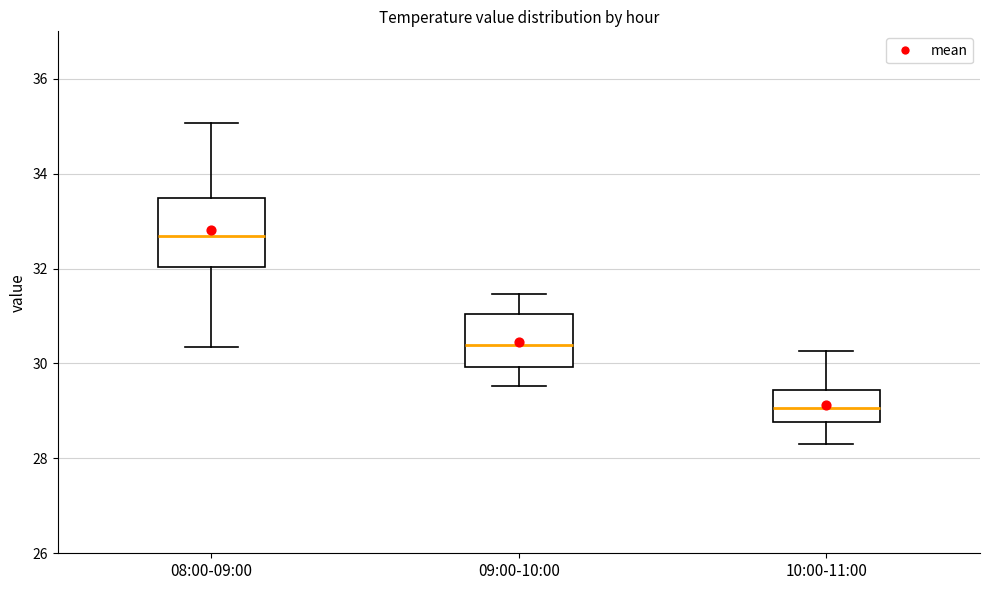

Which box's median line is the lowest?

10:00-11:00